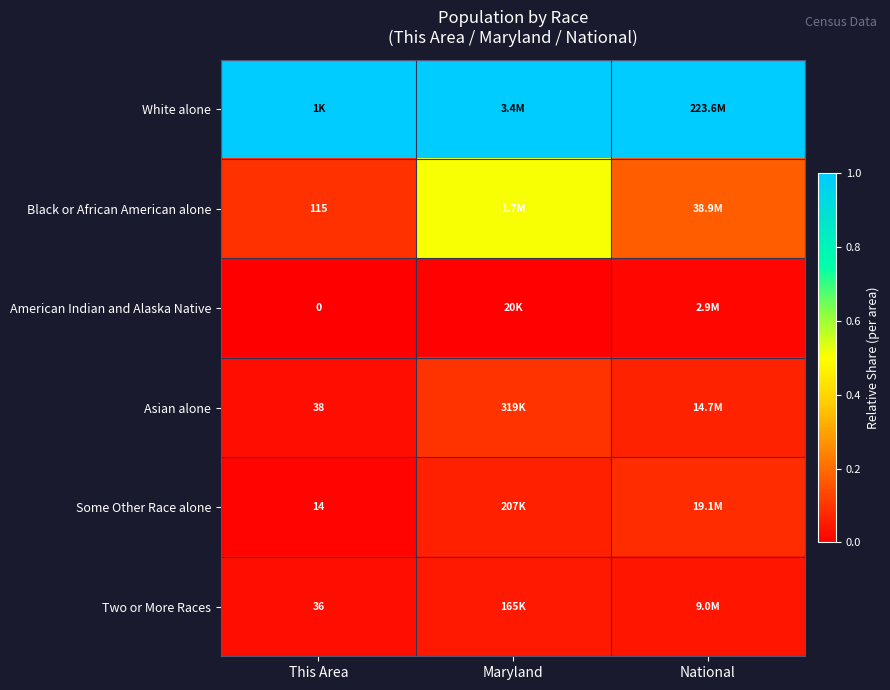

How many categories are shown in the chart?

3